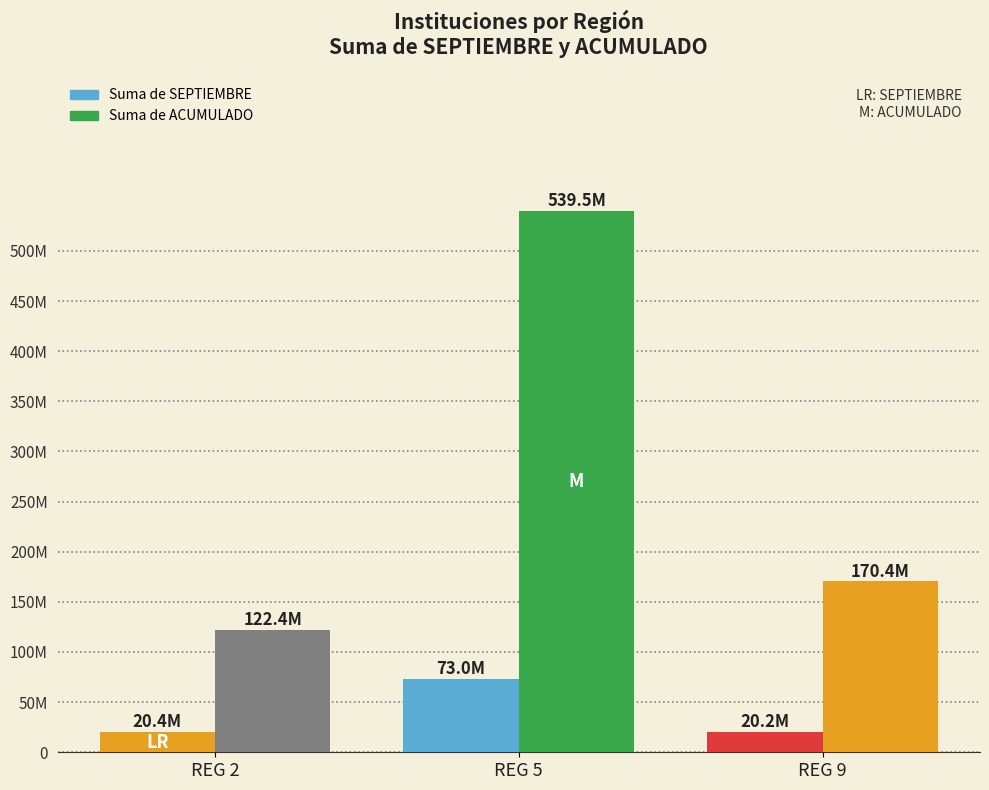

Reading right to left, list all the values displayed in this chart.

Suma de SEPTIEMBRE: REG 9=20.2	REG 5=73.0	REG 2=20.4
Suma de ACUMULADO: REG 9=170.4	REG 5=539.5	REG 2=122.4